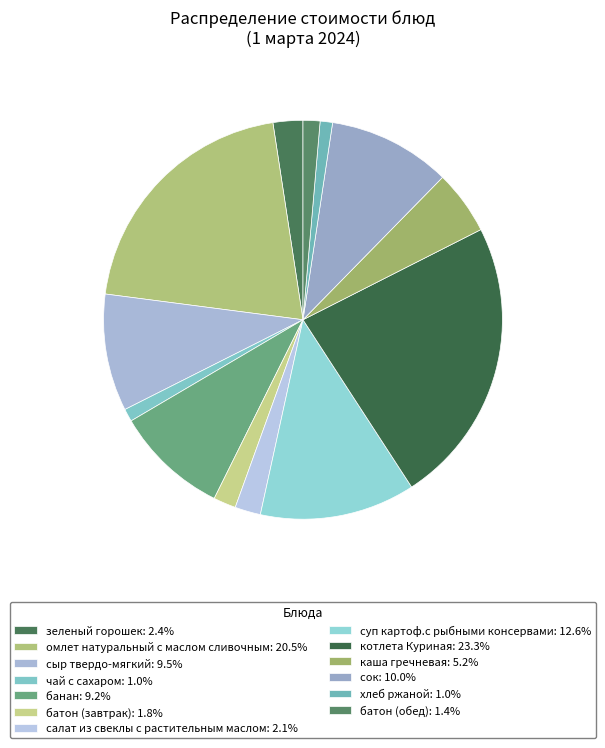

How many segments does this pie chart have?

13